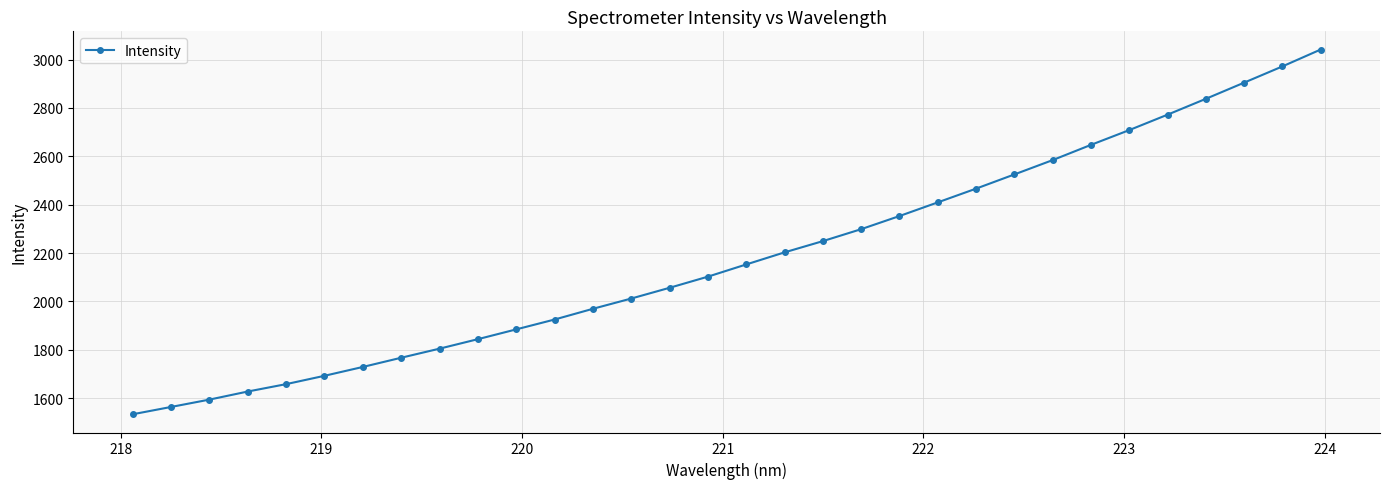

How many distinct data groups are displayed?

1